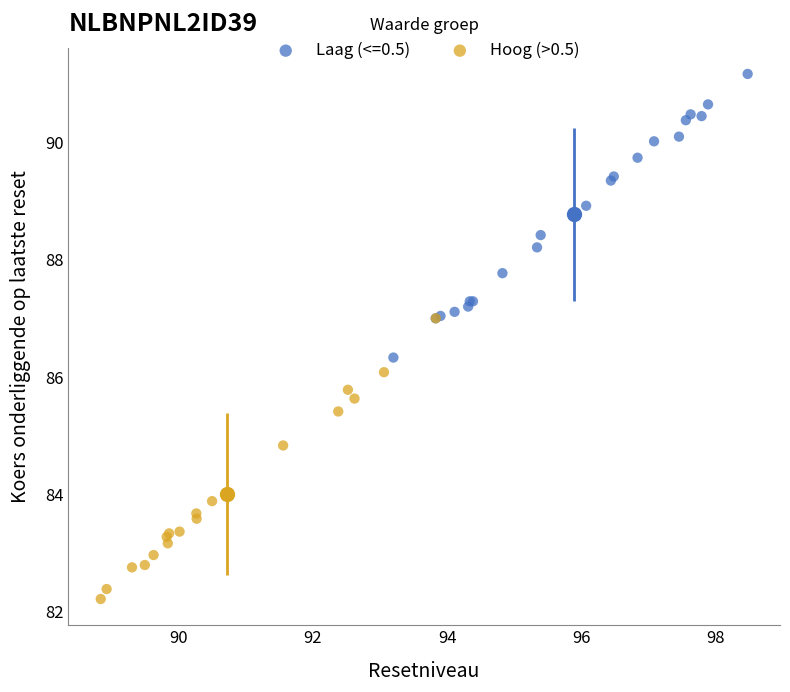

Which series reaches the minimum Y coordinate?

Hoog (>0.5)